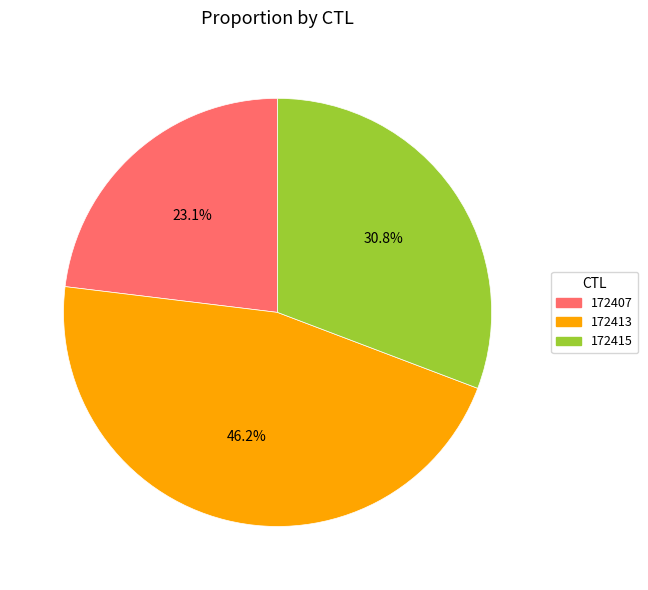

The 172415 slice represents 20% of the pie. True or false?

False